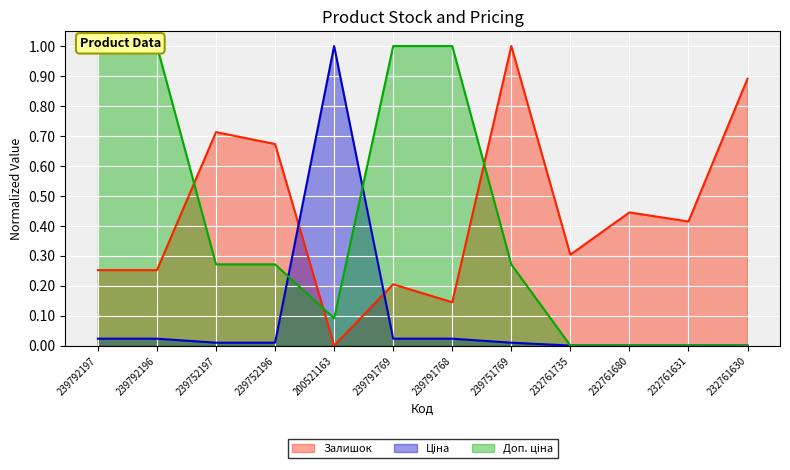

Does the chart display data point markers on the line(s)?

No